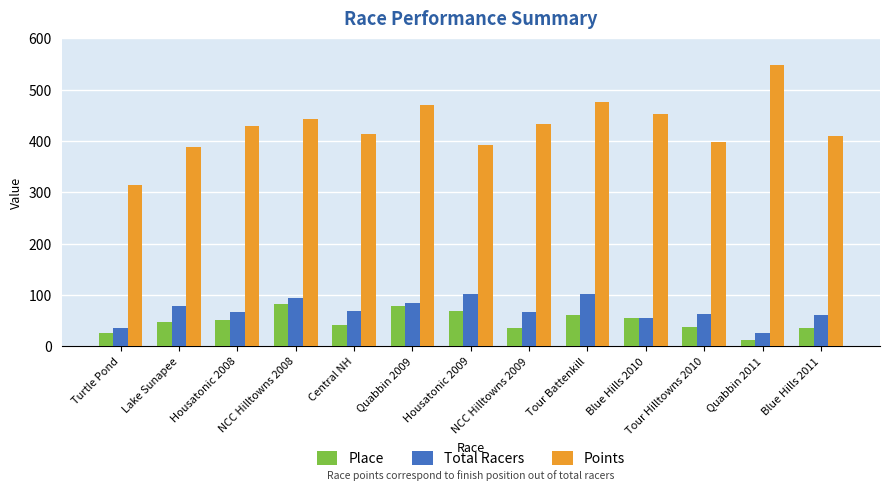

What is the label of the 12th bar from the right?

Lake Sunapee